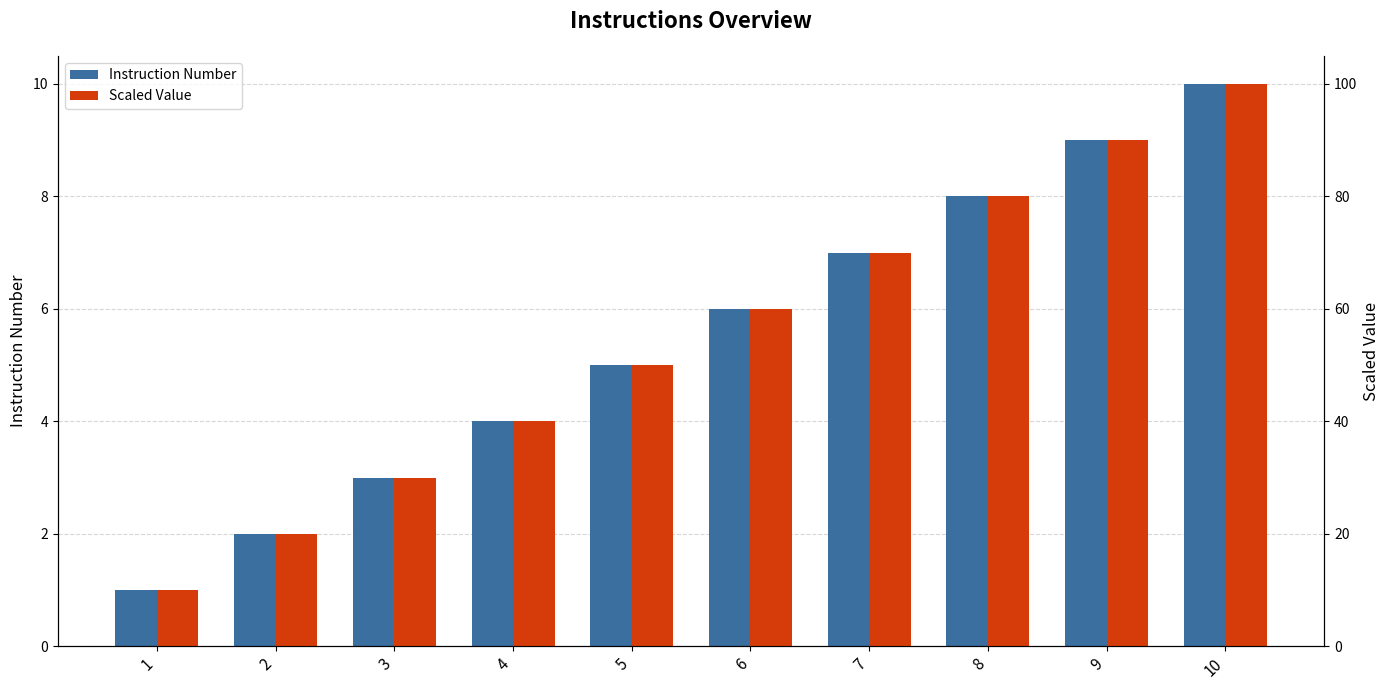

At which label is Scaled Value closest to 55?

5